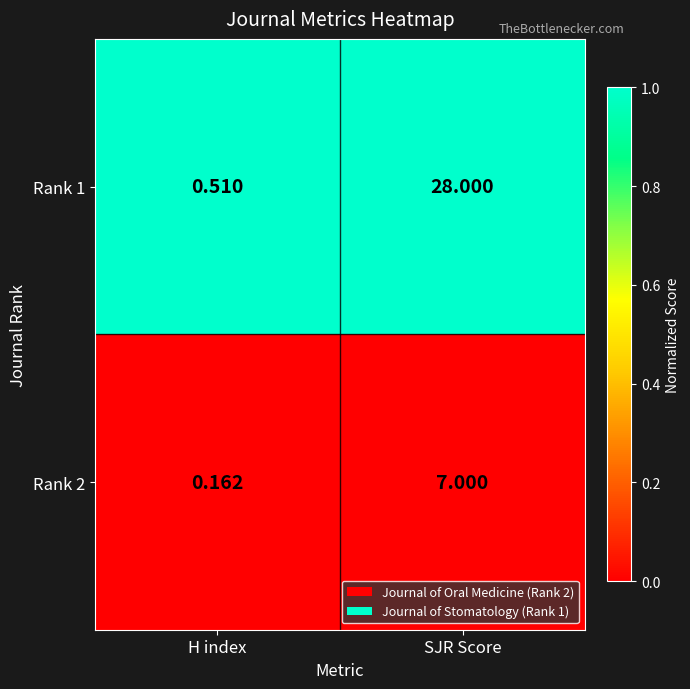

At which category is the sum across all series the highest?

SJR Score